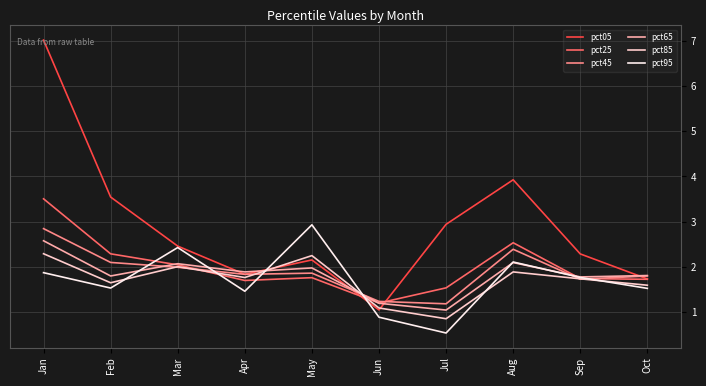

What is the sum of all pct05 values?

28.9